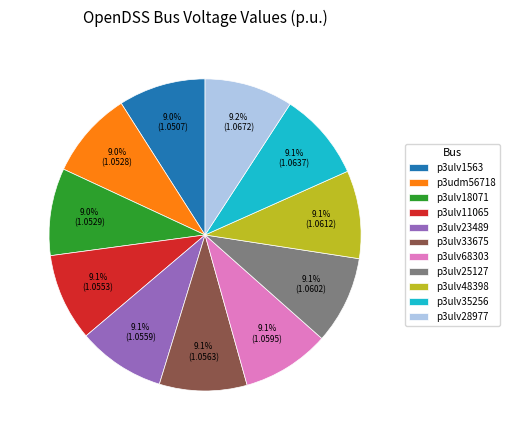

To the nearest percent, what percentage of the pie is p3ulv11065?

9%